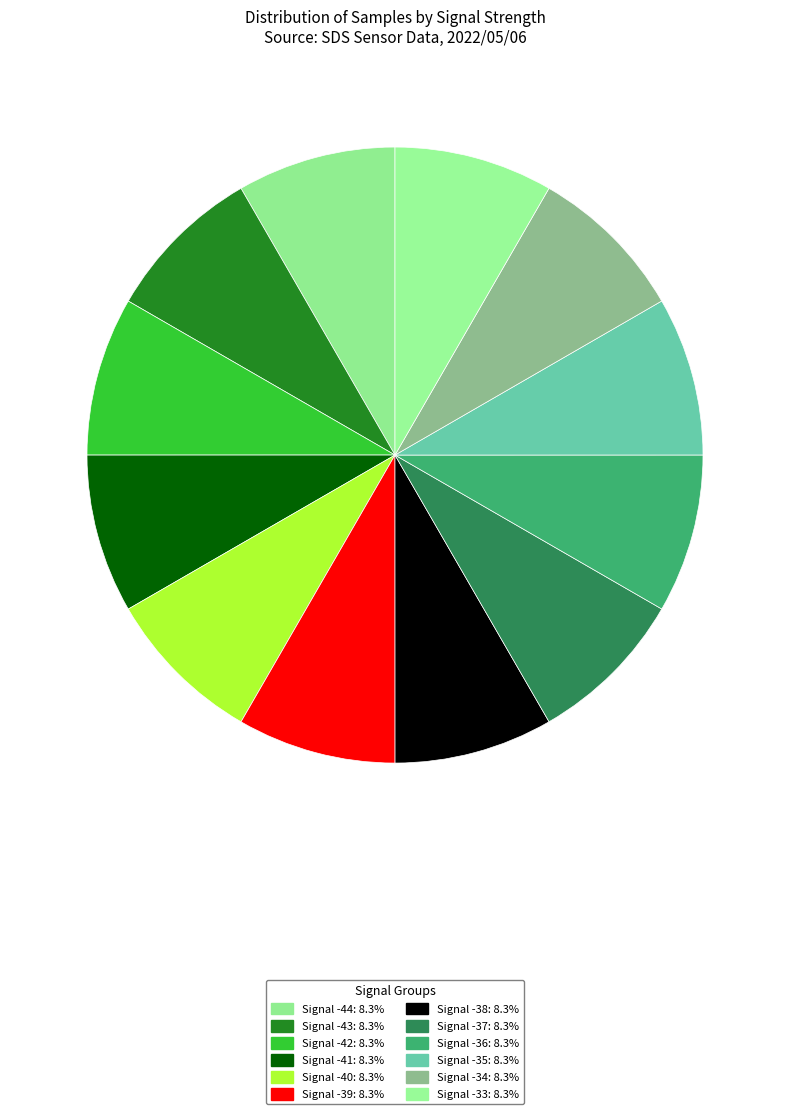

Is there a majority slice in this chart?

No